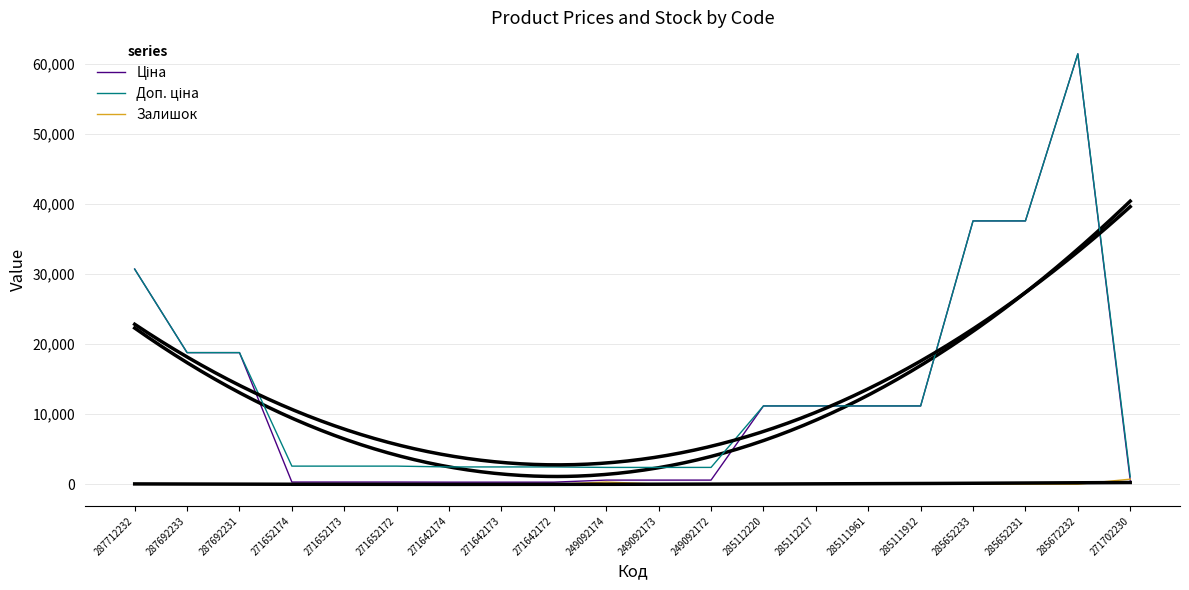

How many interior local peaks does the Залишок series have?

4